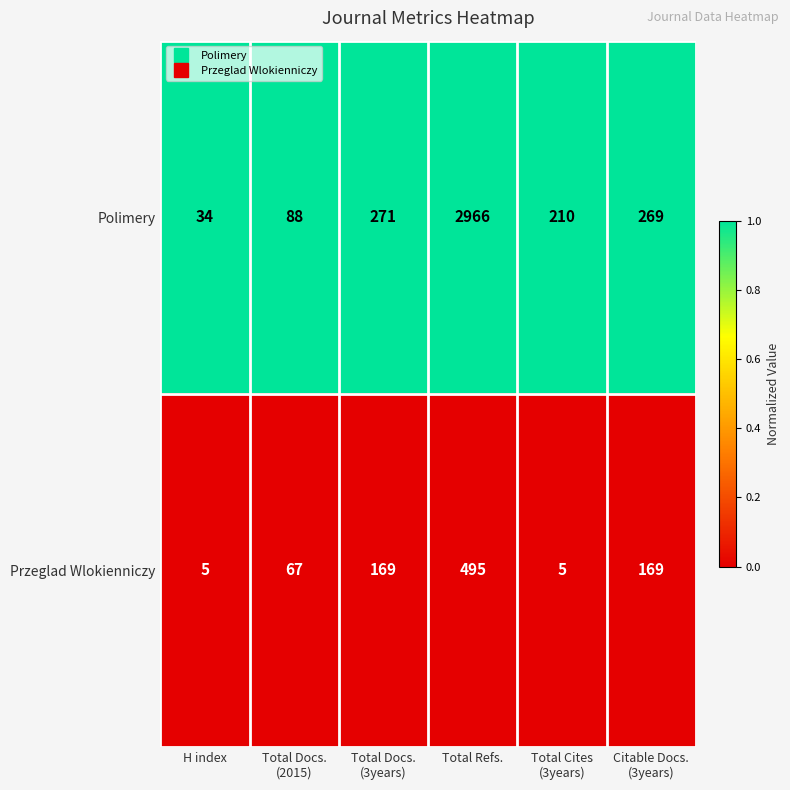

List the series in order of their overall mean, lowest first.

Przeglad Wlokienniczy, Polimery